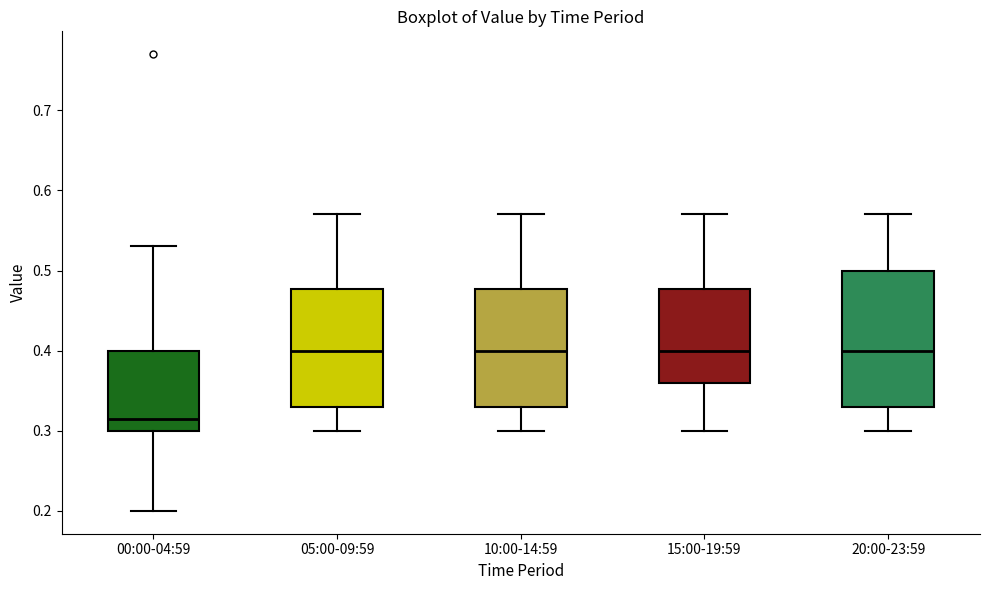

Reading left to right, transcribe this box plot: for each box, give where its median line is, the range the box spans, and where its two whiskers end, as read against the y-axis. The values are not printed on the chart, so give them approximately, as read against the axis.

00:00-04:59: median 0.32, box 0.30 to 0.40, whiskers 0.20 to 0.53
05:00-09:59: median 0.40, box 0.33 to 0.48, whiskers 0.30 to 0.57
10:00-14:59: median 0.40, box 0.33 to 0.48, whiskers 0.30 to 0.57
15:00-19:59: median 0.40, box 0.36 to 0.48, whiskers 0.30 to 0.57
20:00-23:59: median 0.40, box 0.33 to 0.50, whiskers 0.30 to 0.57